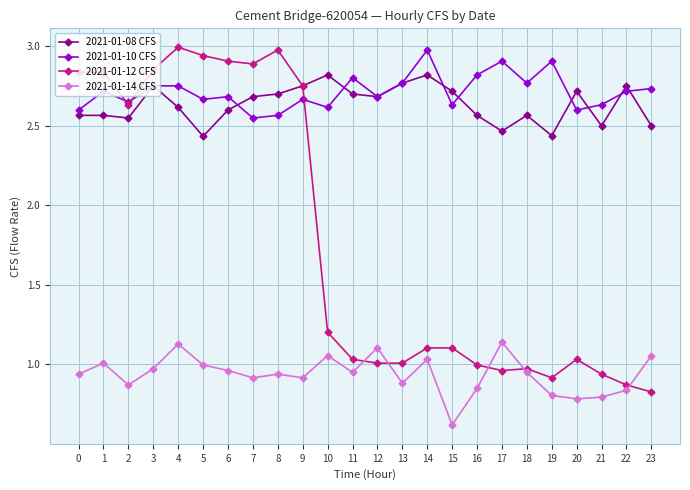

True or false: 2021-01-10 CFS and 2021-01-14 CFS intersect in this chart.

False